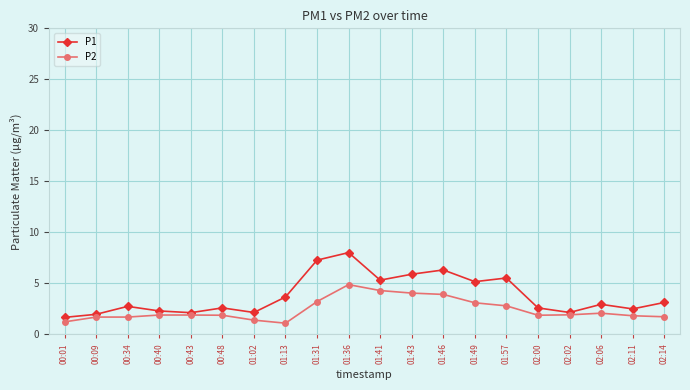

What are all the series names shown in the legend?

P1, P2